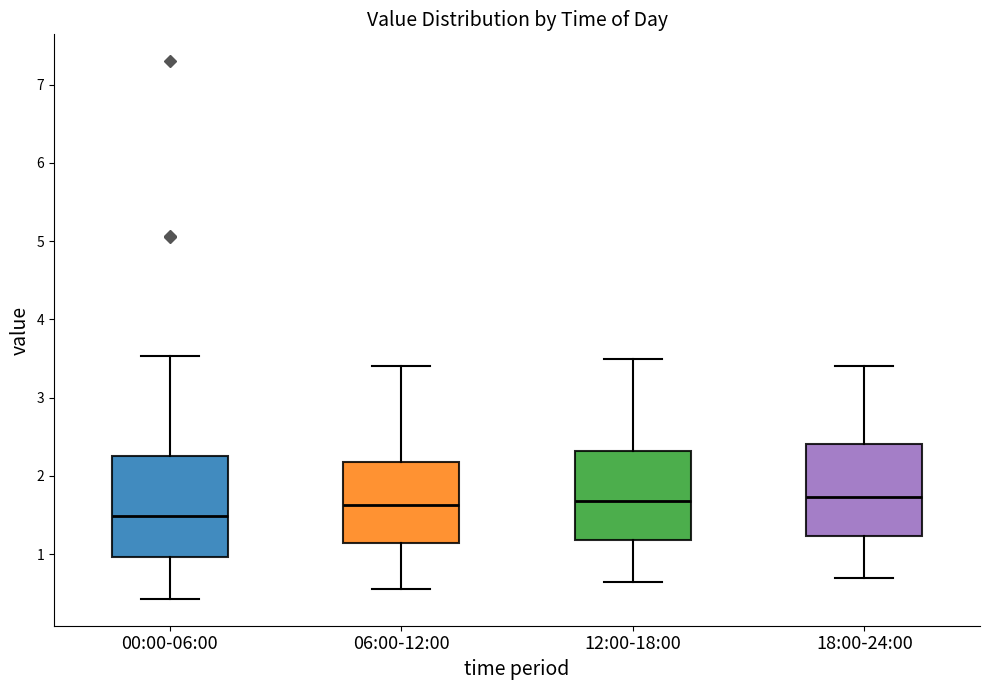

Reading left to right, read every box against the y-axis: the position of its median line, the range the box covers, and the ends of its whiskers. The values are not printed on the chart, so give them approximately, as read against the axis.

00:00-06:00: median 1.5, box 1.0 to 2.3, whiskers 0.4 to 3.5
06:00-12:00: median 1.6, box 1.1 to 2.2, whiskers 0.6 to 3.4
12:00-18:00: median 1.7, box 1.2 to 2.3, whiskers 0.7 to 3.5
18:00-24:00: median 1.7, box 1.2 to 2.4, whiskers 0.7 to 3.4